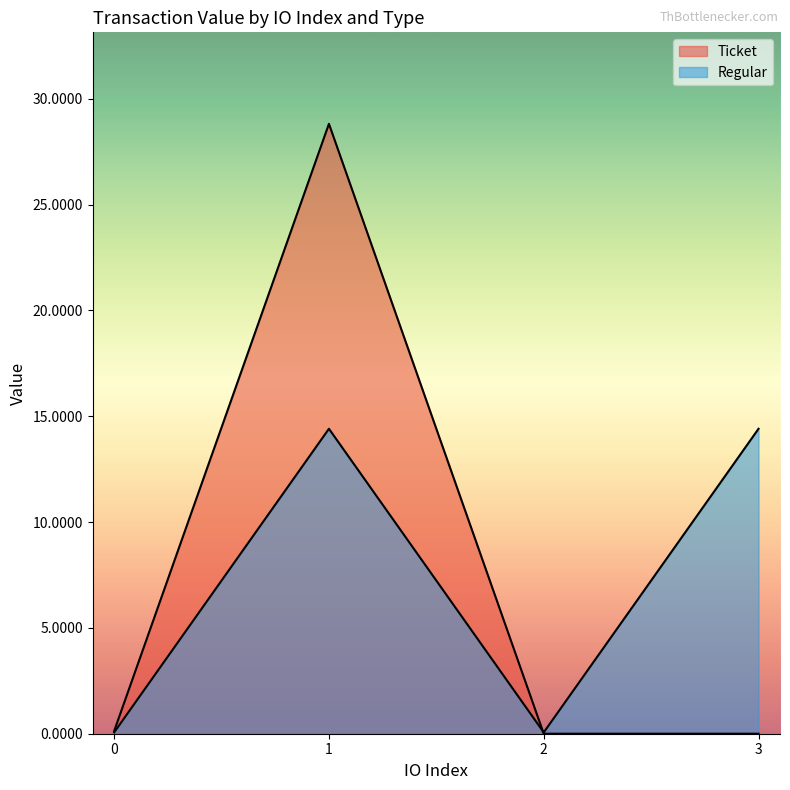

What value does the data have at 3?

14.4